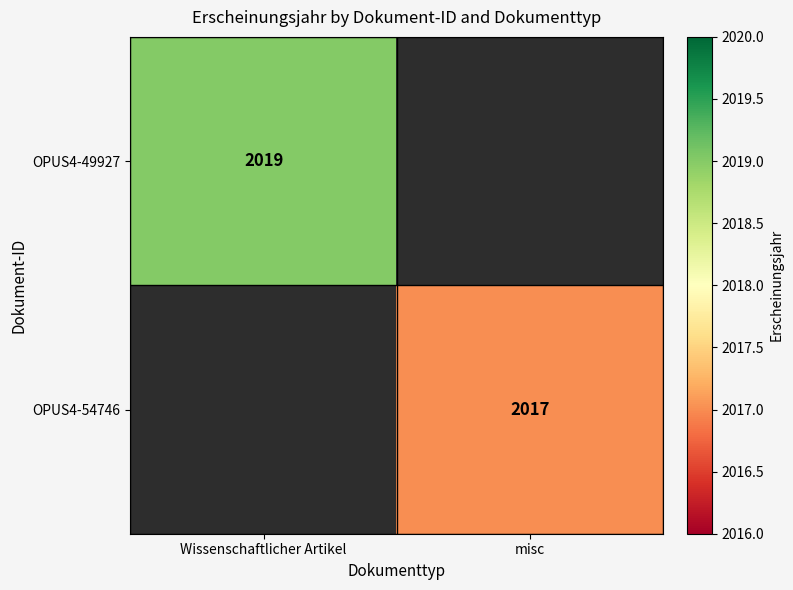

Is it true that OPUS4-54746 equals 3057 at misc?

False